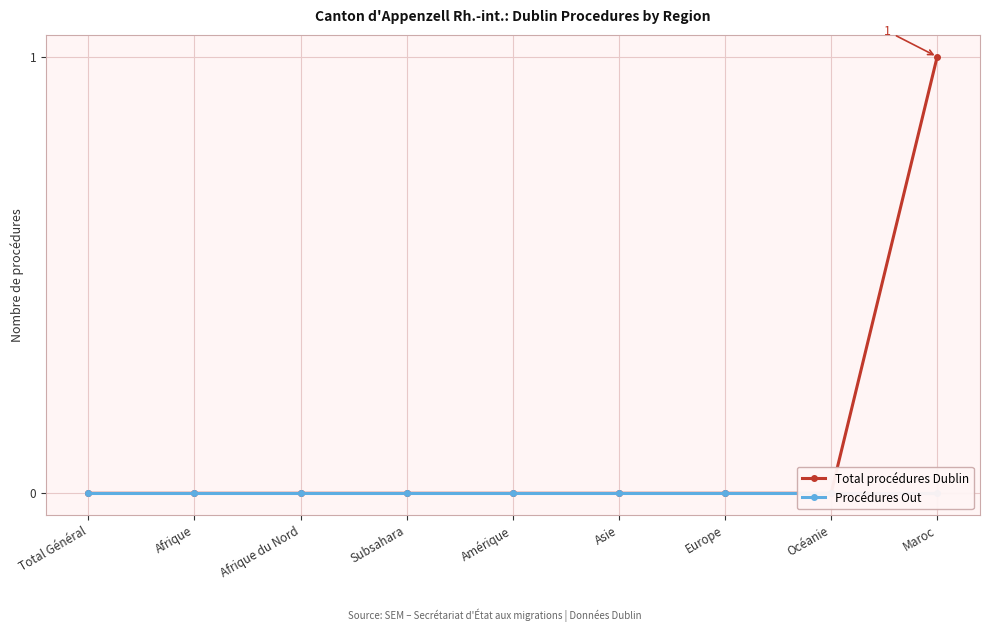

At how many categories does at least one series exceed 0?

1